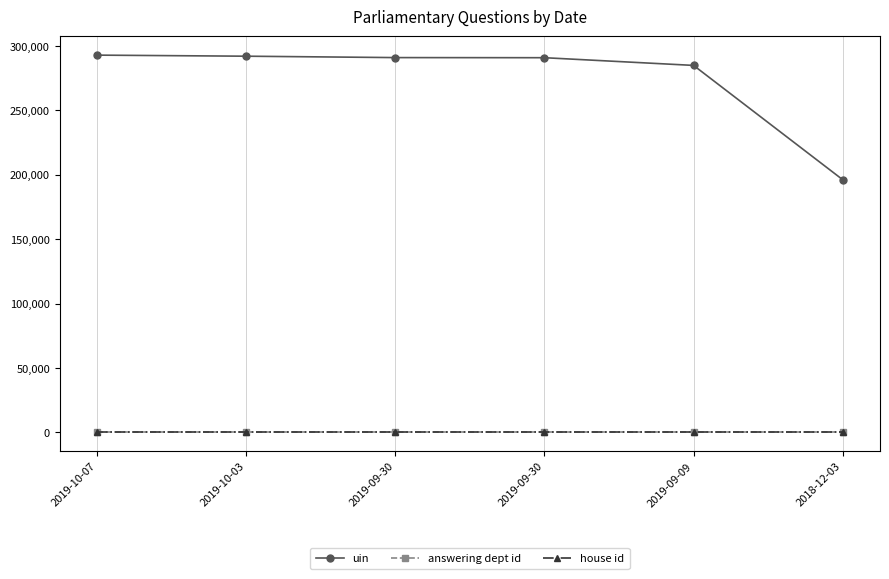

At 2019-10-07, list the series in order from smallest to largest.

house id, answering dept id, uin